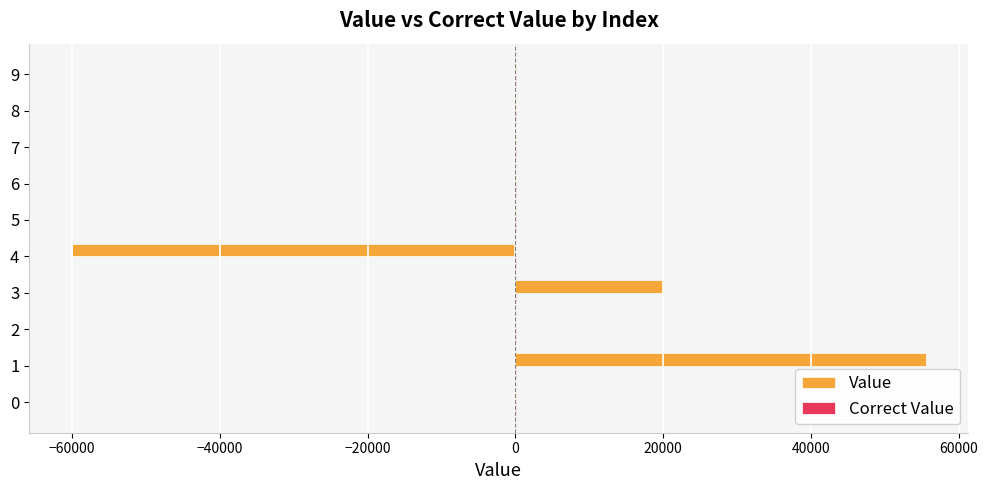

How many series are shown in this chart?

2